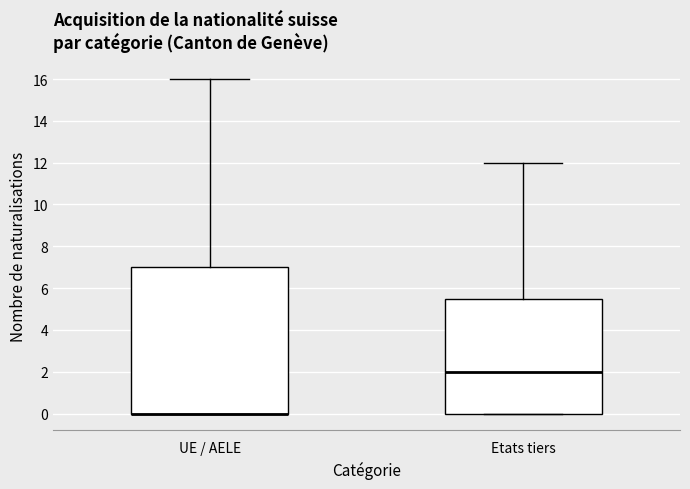

Reading left to right, transcribe this box plot: for each box, give where its median line is, the range the box spans, and where its two whiskers end, as read against the y-axis. The values are not printed on the chart, so give them approximately, as read against the axis.

UE / AELE: median 0.0 (drawn on the box's lower edge), box 0.0 to 7.0, whiskers 0.0 to 16.0
Etats tiers: median 2.0, box 0.0 to 5.6, whiskers 0.0 to 12.0